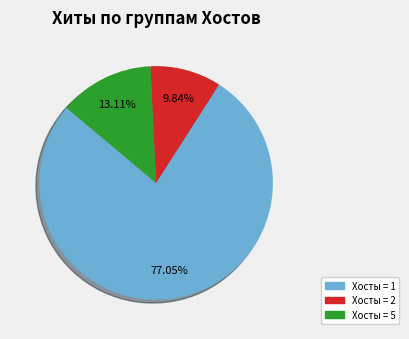

To the nearest percent, what is the difference between the largest and smallest slice percentages?

67%